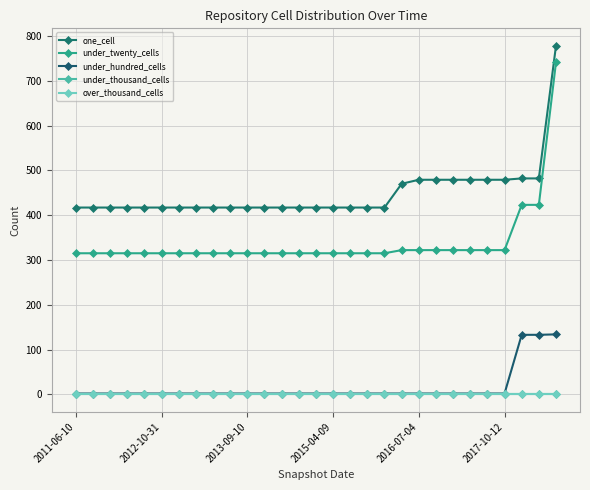

What is the maximum value shown in the chart?

778